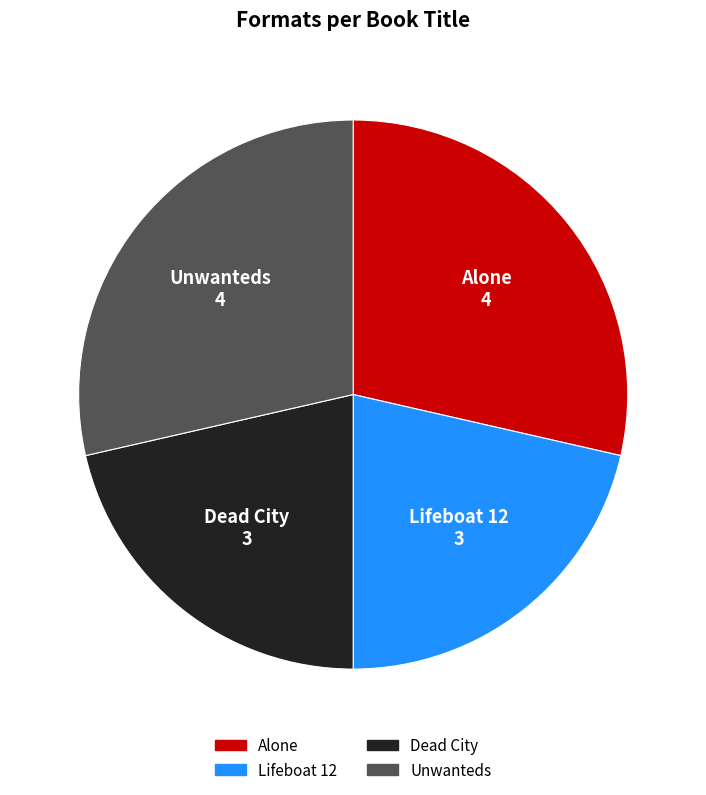

Does Alone account for over 50% of the chart?

No